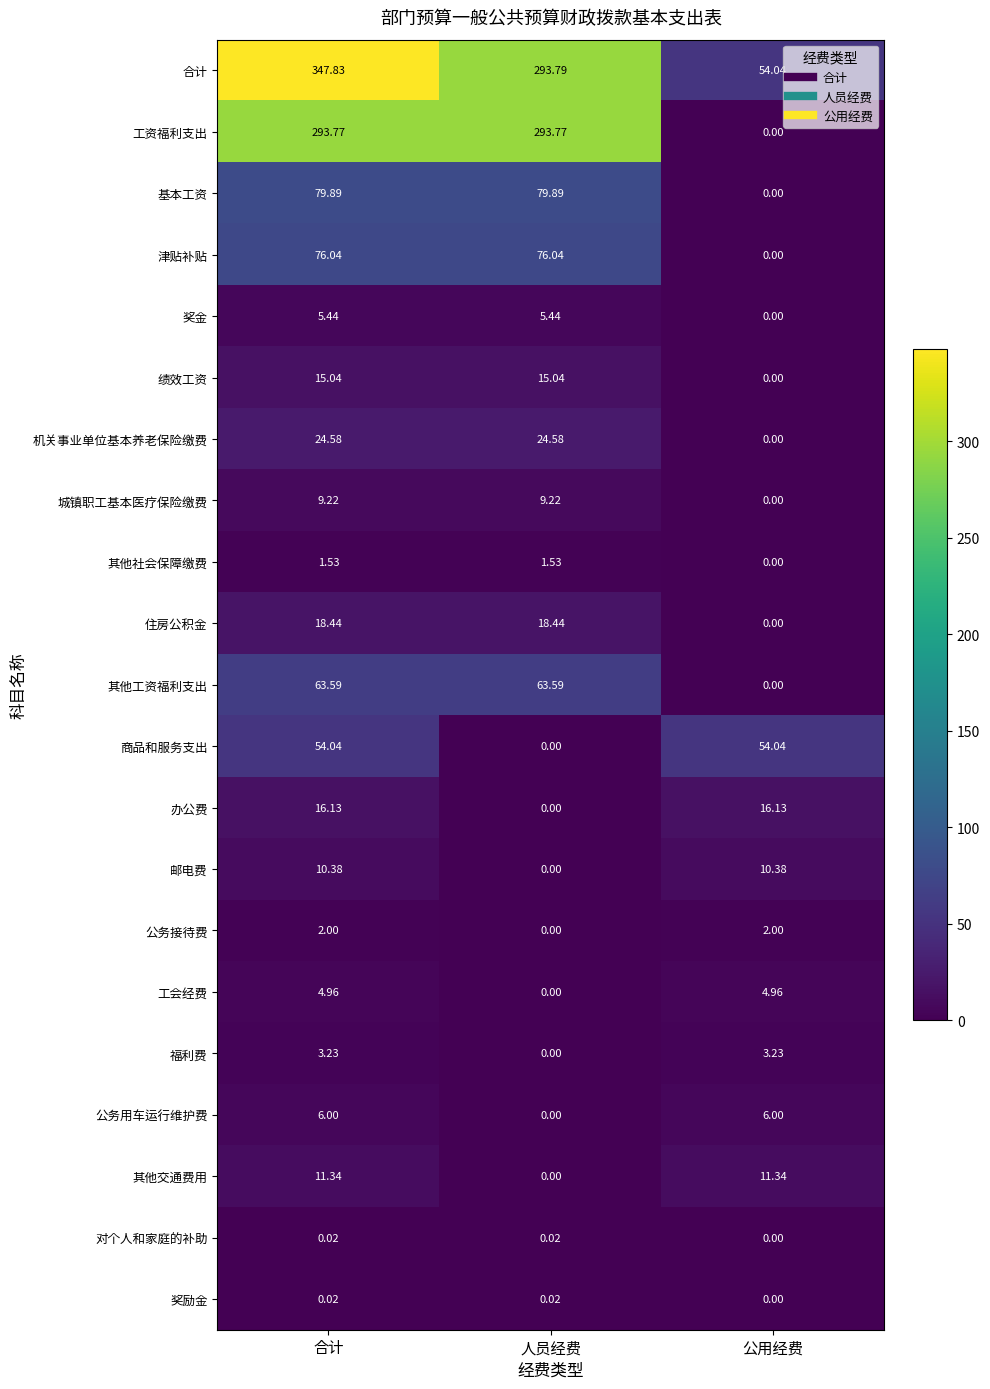

Which series has the widest spread of values?

合计